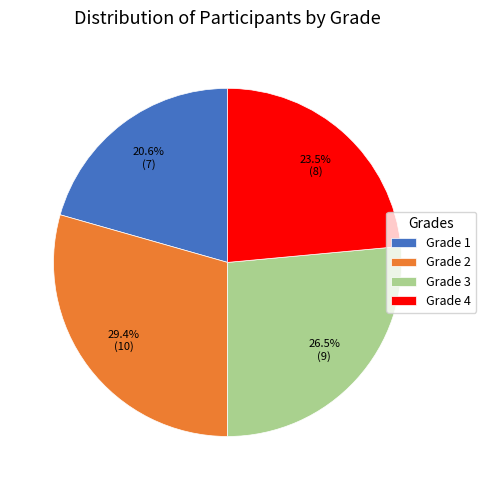

What percentage is NOT represented by Grade 2?

70.6%